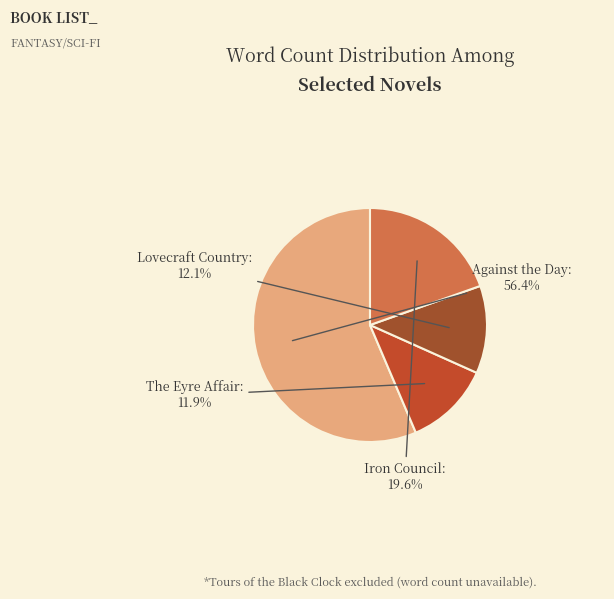

What percentage is the Iron Council slice, to the nearest percent?

20%